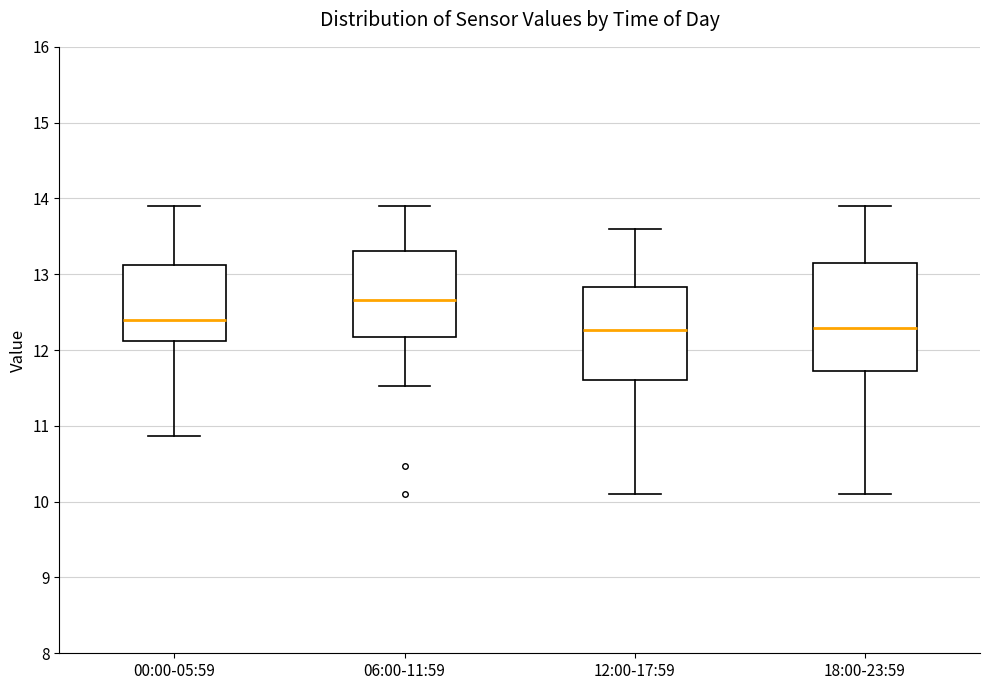

Reading left to right, read every box against the y-axis: the position of its median line, the range the box covers, and the ends of its whiskers. The values are not printed on the chart, so give them approximately, as read against the axis.

00:00-05:59: median 12.4, box 12.1 to 13.1, whiskers 10.9 to 13.9
06:00-11:59: median 12.7, box 12.2 to 13.3, whiskers 11.5 to 13.9
12:00-17:59: median 12.3, box 11.6 to 12.8, whiskers 10.1 to 13.6
18:00-23:59: median 12.3, box 11.7 to 13.2, whiskers 10.1 to 13.9